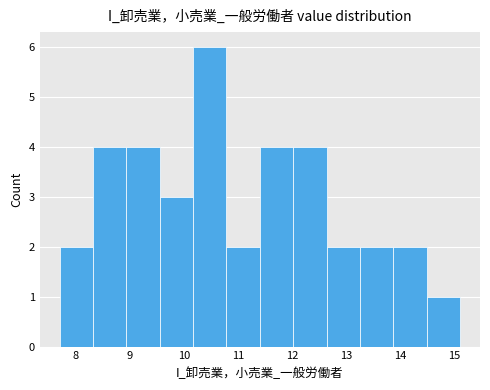

Reading left to right, transcribe this chart: for each bar, give the range it covers on the x-axis and its height. Neither the bar edges nor the heights are printed on the chart, so give them approximately, as read against the axes.

7.7 to 8.3: 2
8.3 to 8.9: 4
8.9 to 9.6: 4
9.6 to 10.2: 3
10.2 to 10.8: 6
10.8 to 11.4: 2
11.4 to 12.0: 4
12.0 to 12.6: 4
12.6 to 13.3: 2
13.3 to 13.9: 2
13.9 to 14.5: 2
14.5 to 15.1: 1